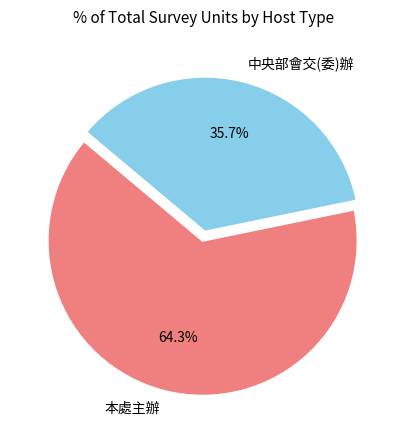

What percentage do 中央部會交(委)辦 and 本處主辦 together represent?

100.0%